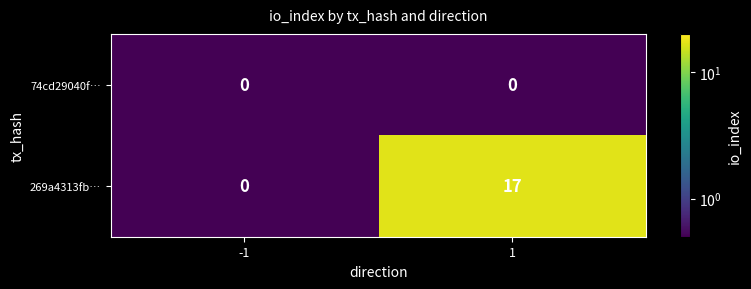

What is the highest value of the 269a4313fb… series?

17